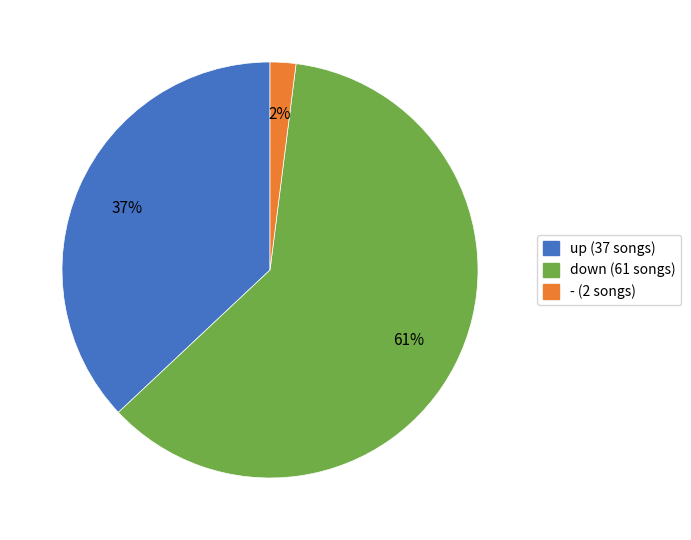

Combined, do - and up account for over 50%?

No